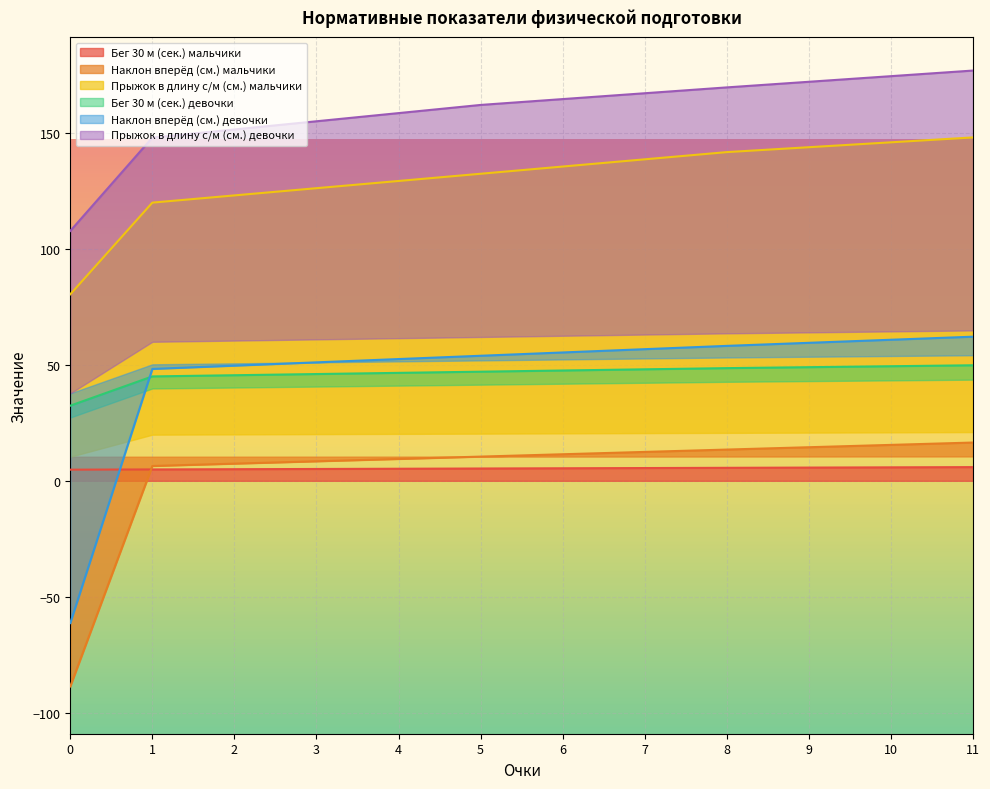

What is the difference between the second highest and minimum values in the Прыжок в длину с/м (см.) мальчики series?

65.5